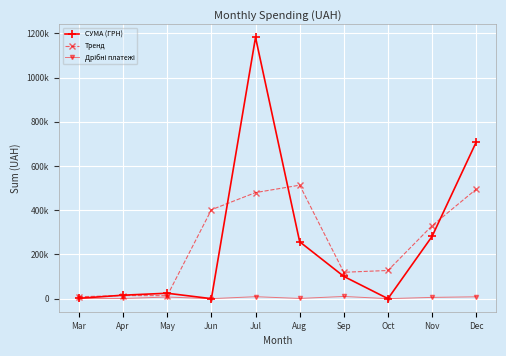

Does the chart have visible grid lines?

Yes